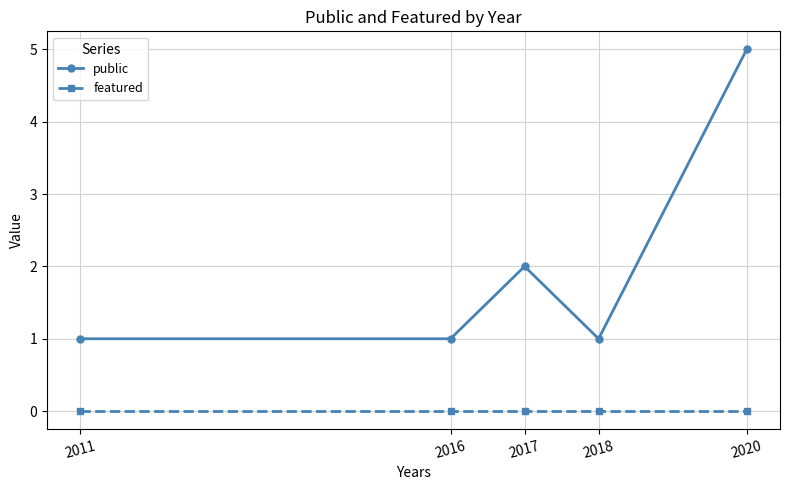

What value does the public series have at 2017?

2